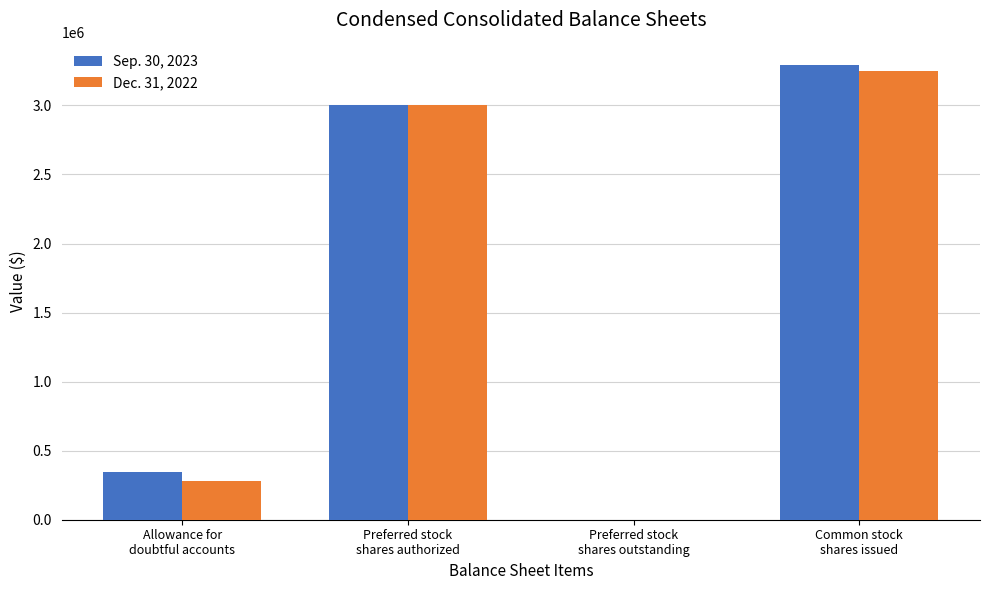

Reading left to right, list all the values displayed in this chart.

Sep. 30, 2023: Allowance for
doubtful accounts=348000	Preferred stock
shares authorized=3000000	Preferred stock
shares outstanding=0	Common stock
shares issued=3289827
Dec. 31, 2022: Allowance for
doubtful accounts=281000	Preferred stock
shares authorized=3000000	Preferred stock
shares outstanding=0	Common stock
shares issued=3247937